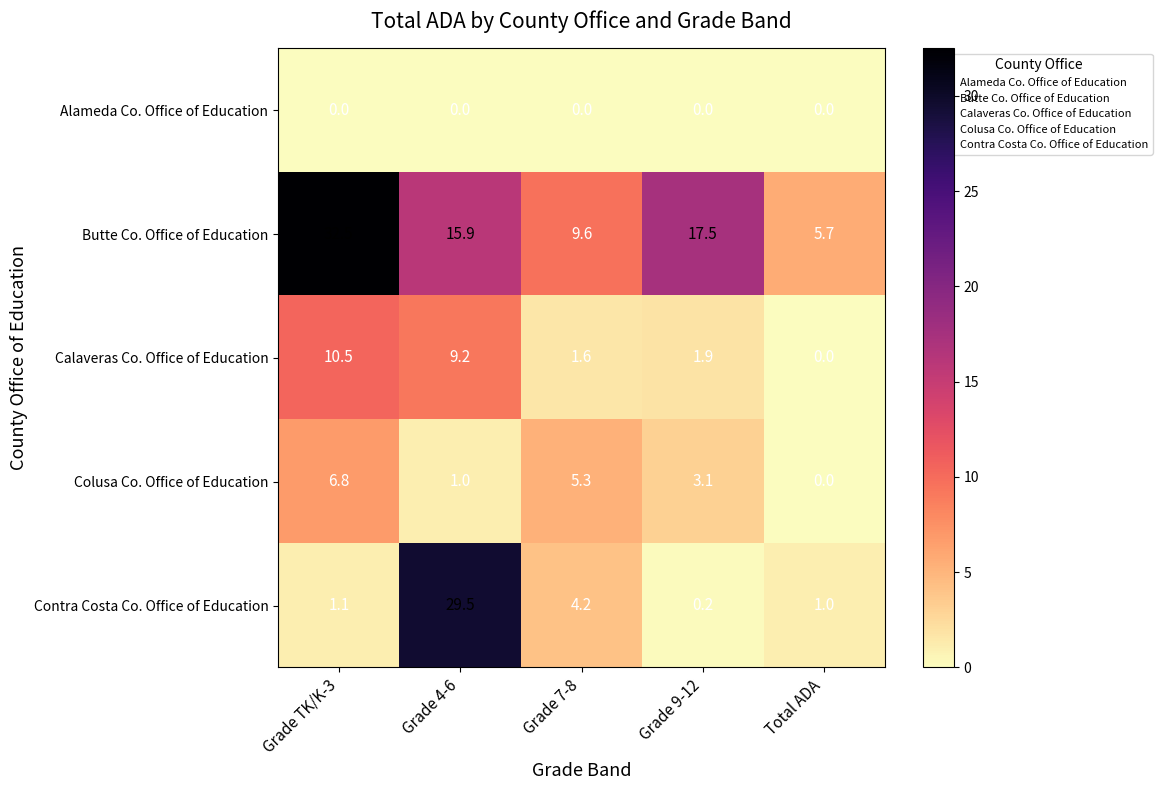

How many distinct data groups are displayed?

5